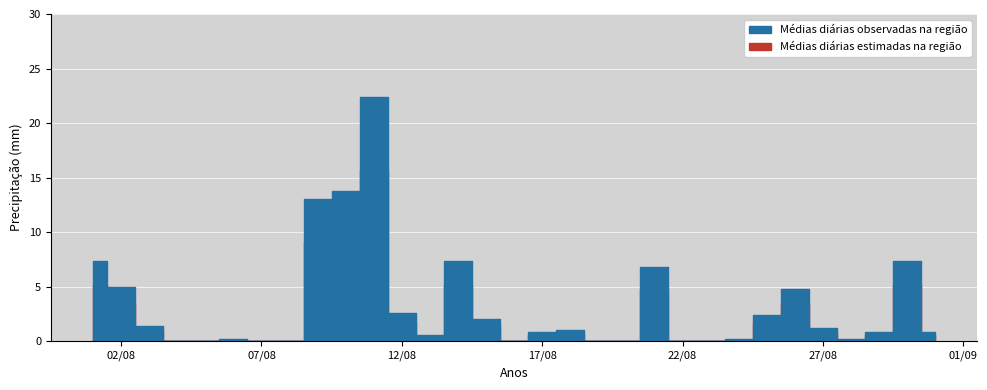

Which series has the largest range (max minus min)?

Médias diárias observadas na região